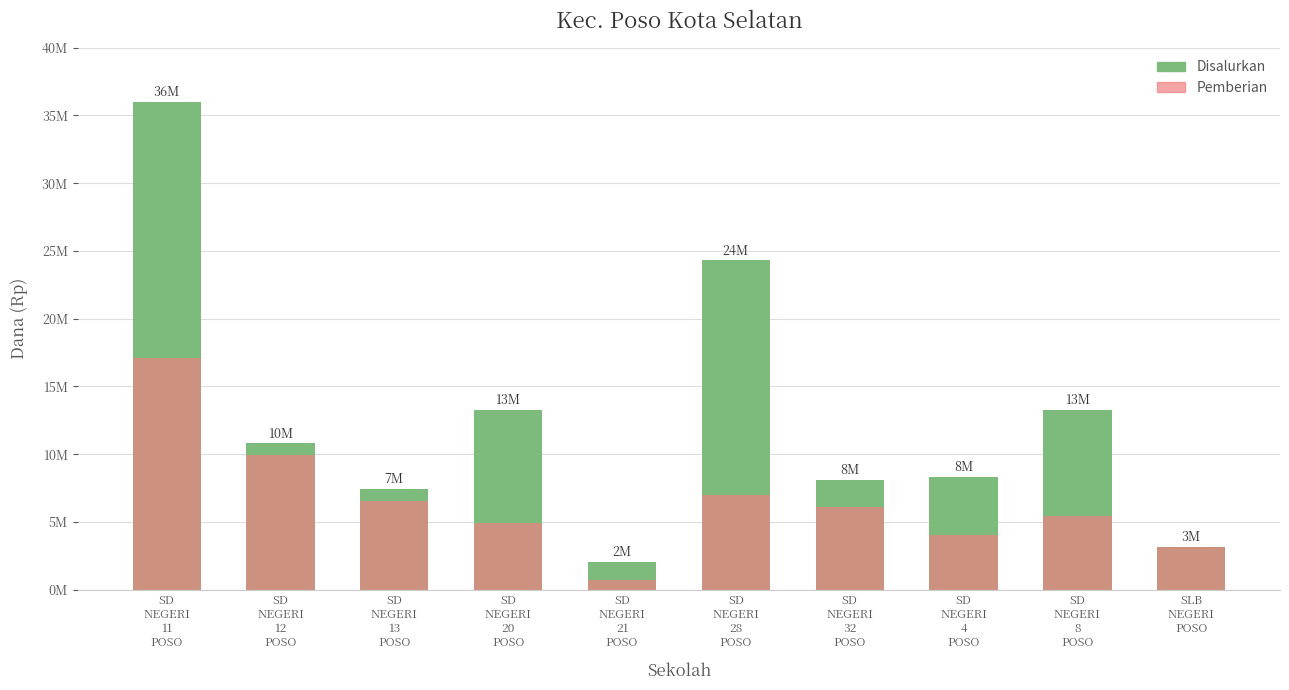

Is the value of Pemberian at SD
NEGERI
28
POSO greater than the value of Disalurkan at SD
NEGERI
32
POSO?

No